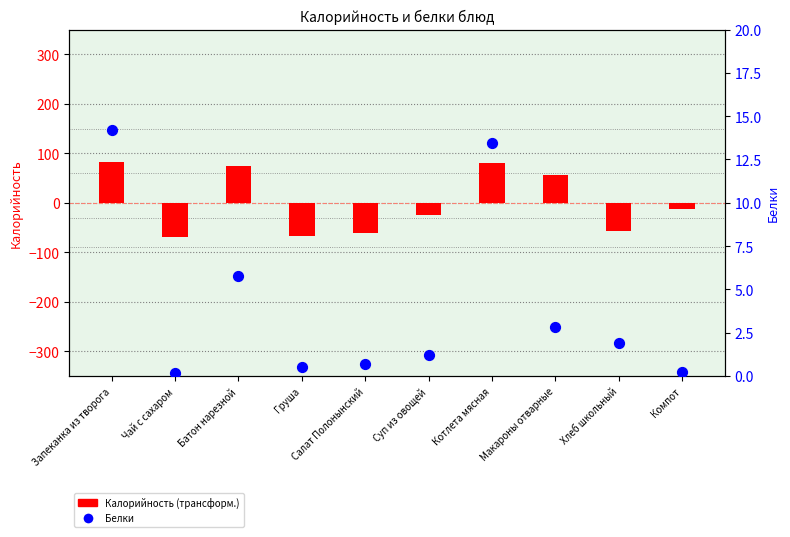

At how many categories does at least one series exceed 38?

4